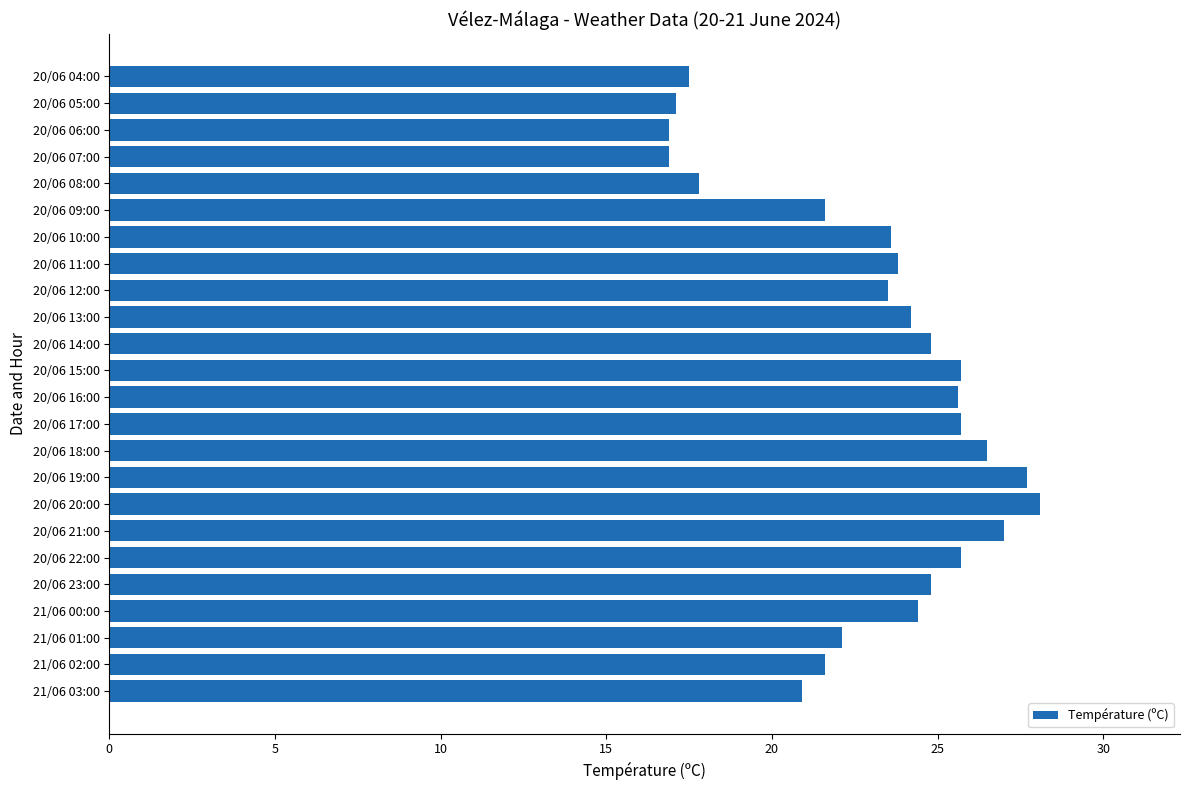

What is the minimum value shown in the chart?

16.9